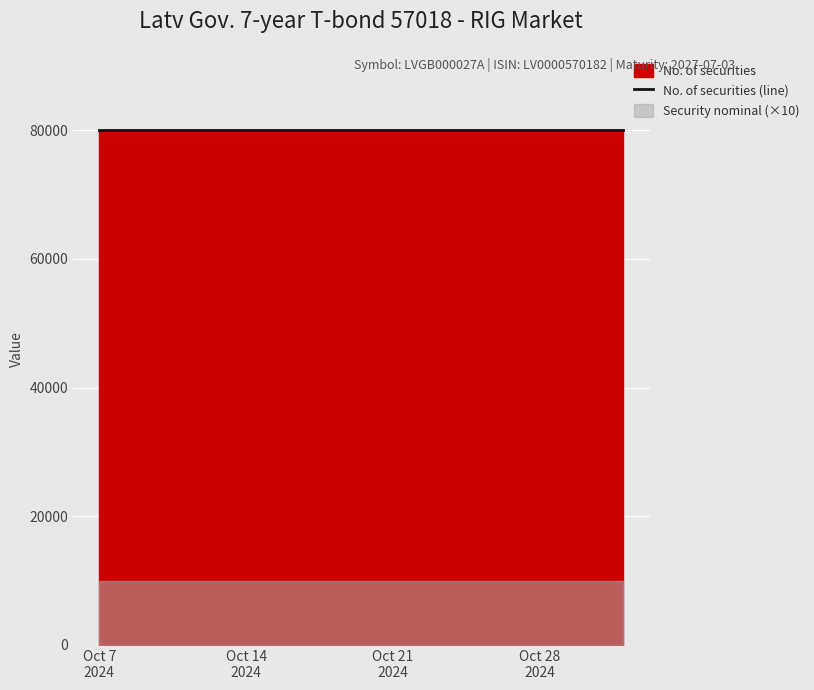

Which label corresponds to the smallest value in the chart?

2024-10-07